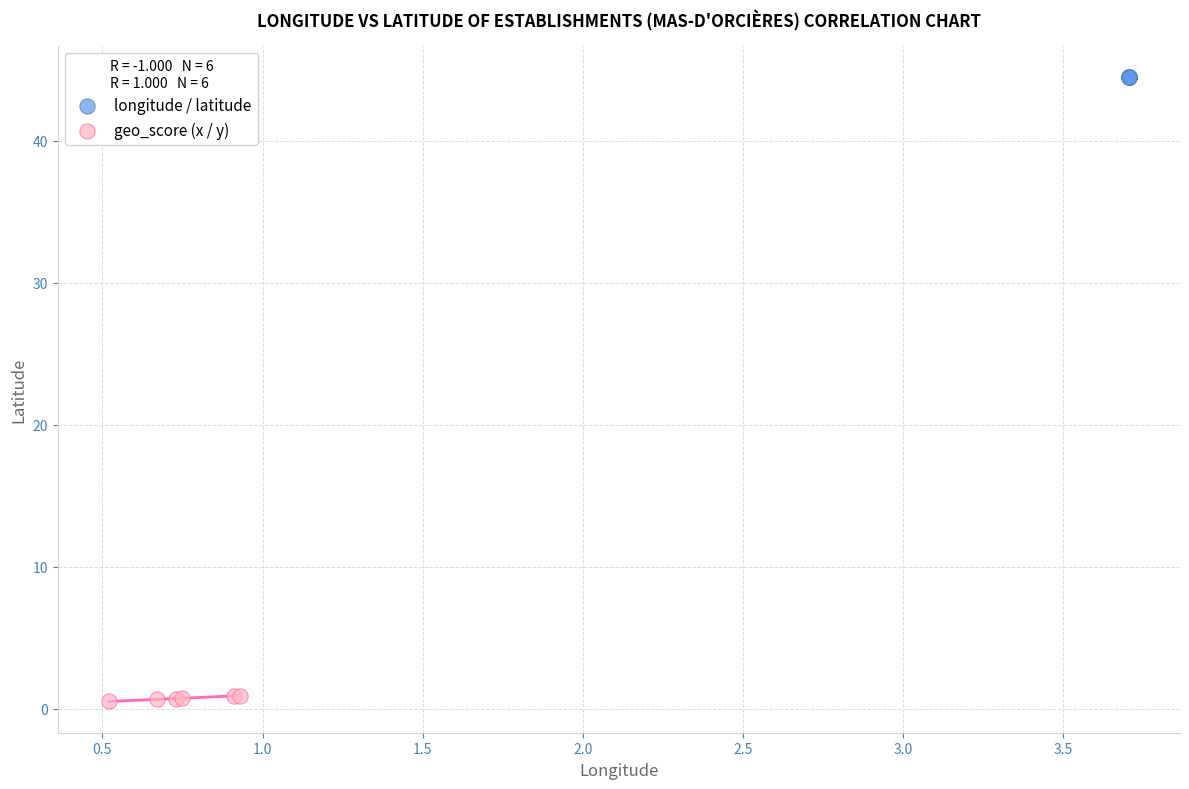

Which series reaches the minimum Y coordinate?

geo_score (x / y)